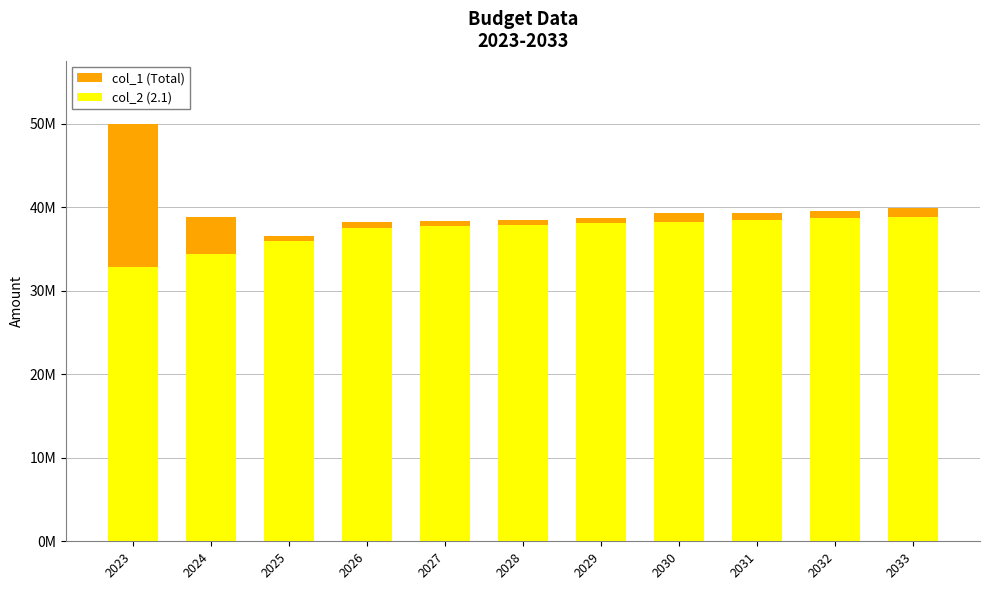

What is the difference between the col_1 (Total) values at 2031 and 2029?

573756.0